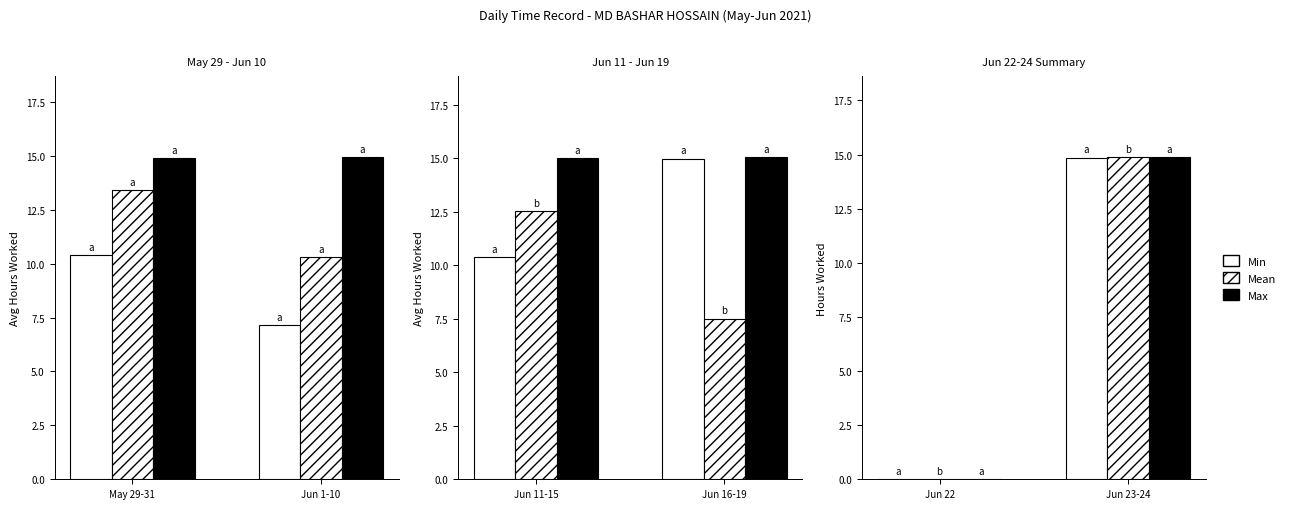

What position from the left is Jun 22?

1